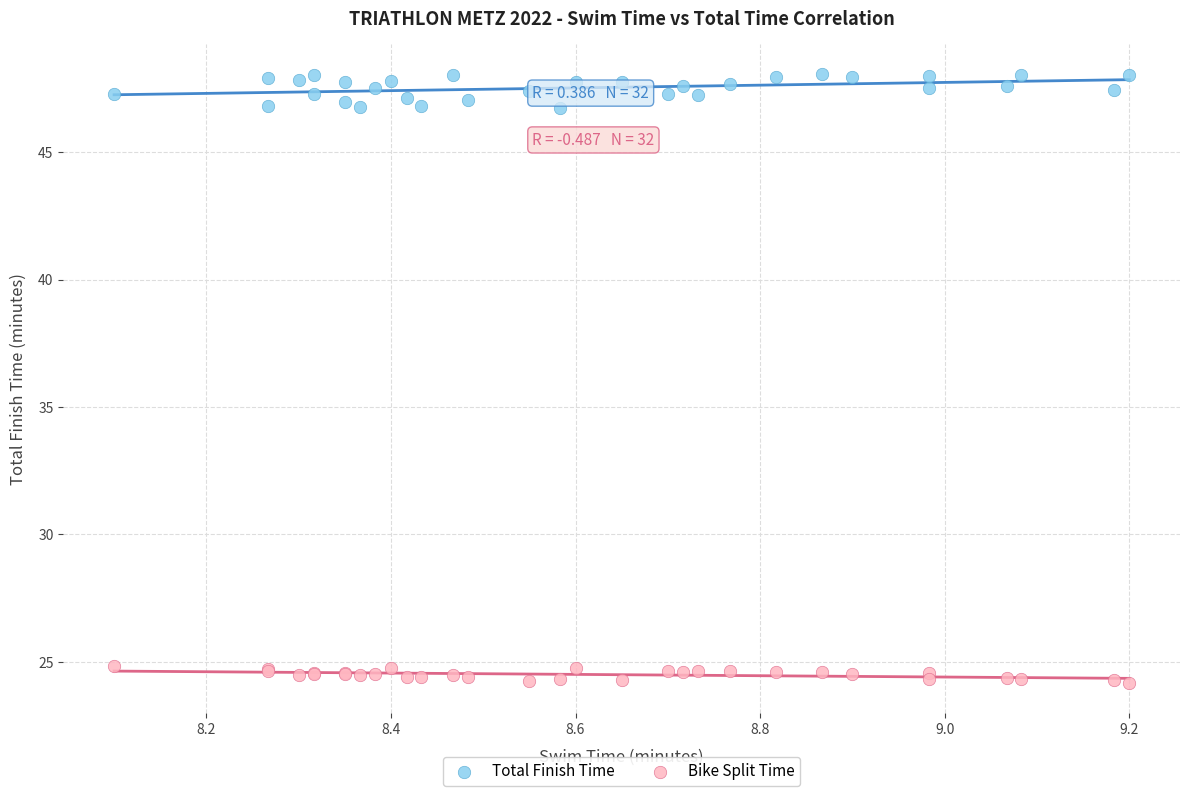

Which series reaches the minimum Y coordinate?

Bike Split Time